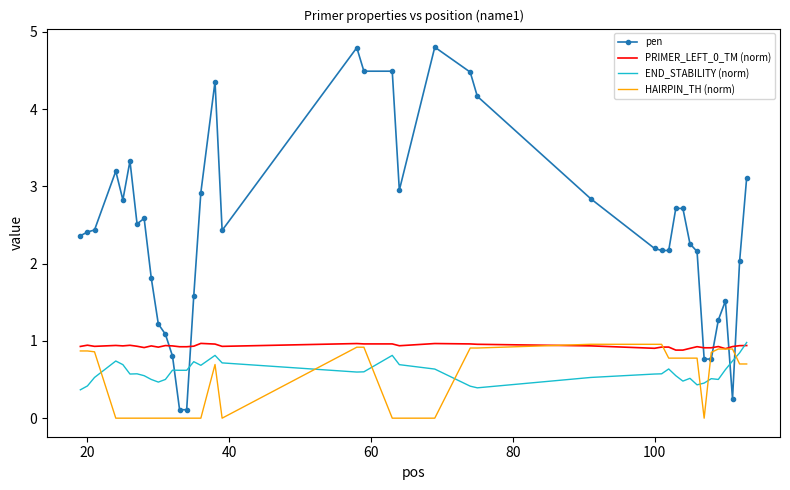

Which series has the widest spread of values?

pen